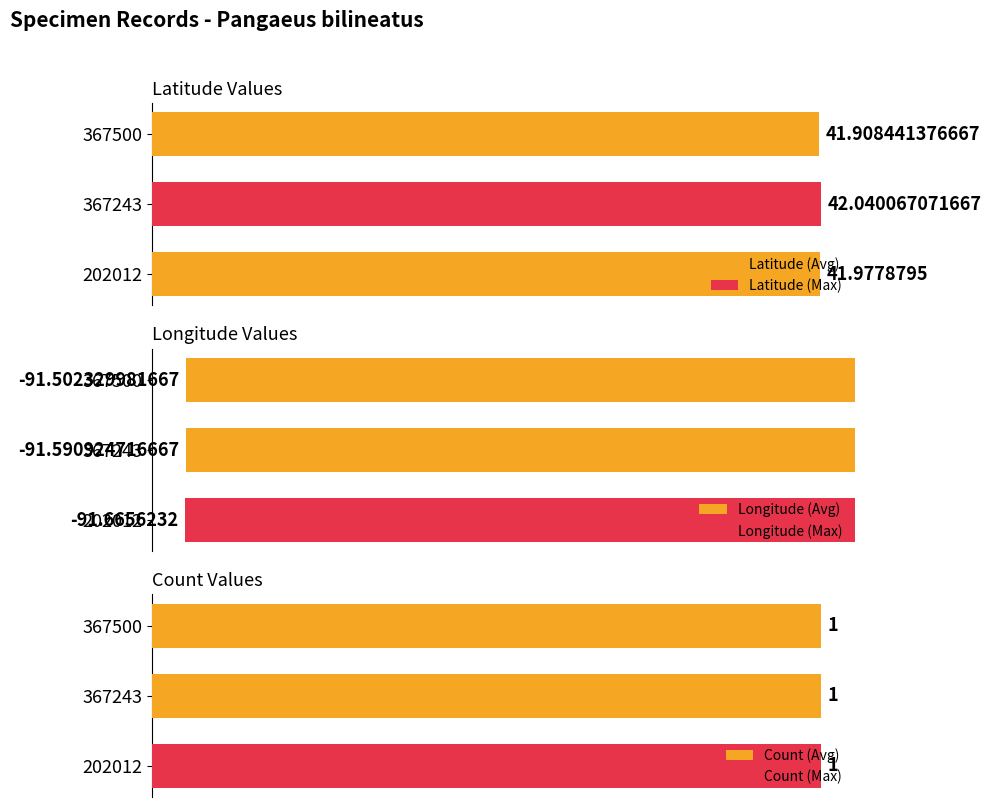

List the series in order of their overall mean, highest first.

Latitude (Avg), Count (Avg), Longitude (Avg)